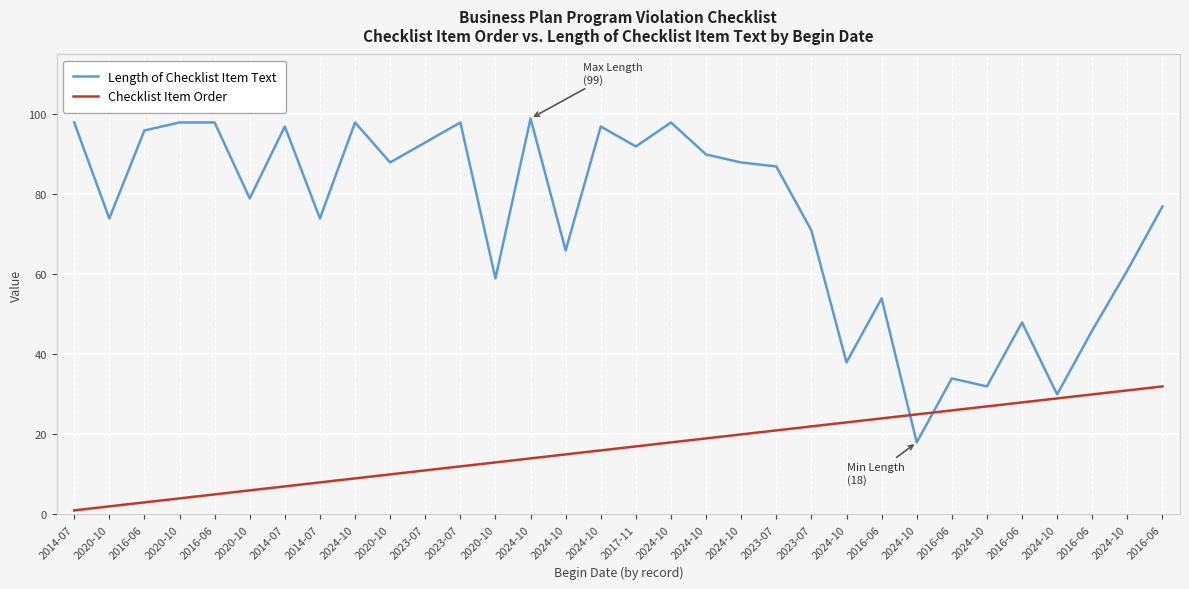

After their last crossing, which series has the higher values: Length of Checklist Item Text or Checklist Item Order?

Length of Checklist Item Text